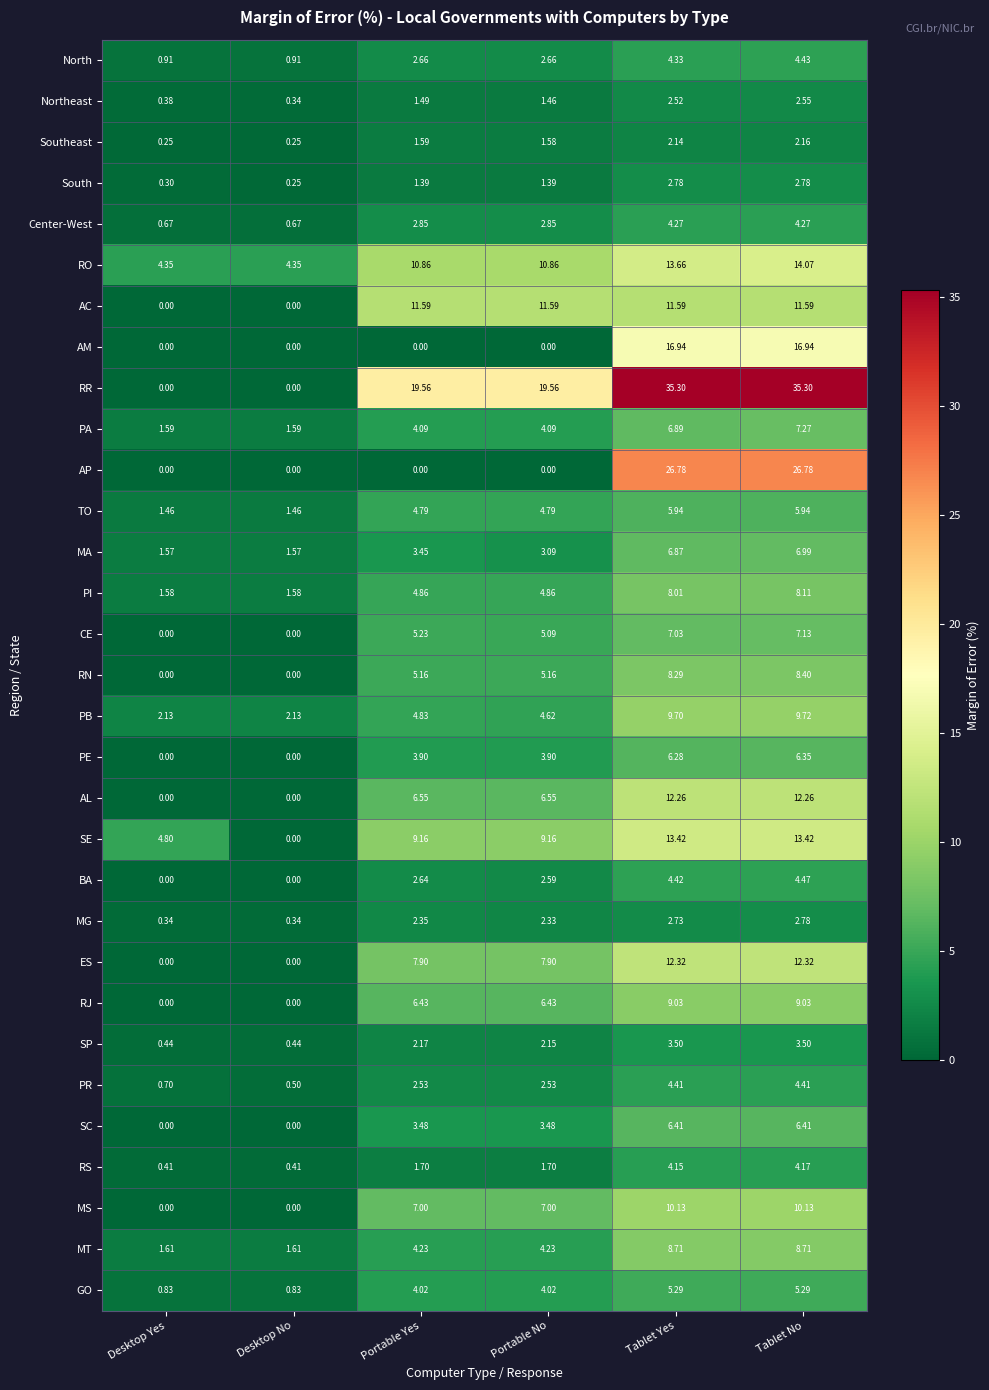

Which series has the widest spread of values?

RR